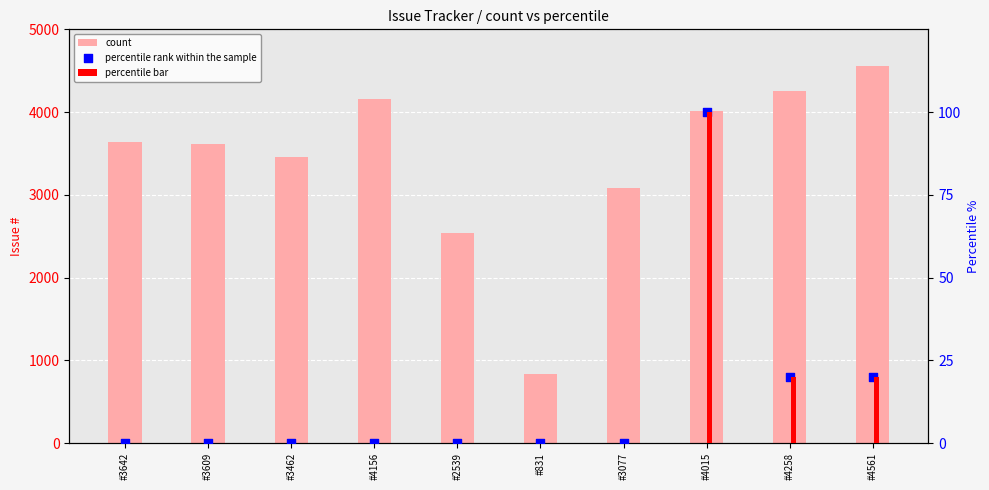

Which series reaches the minimum Y coordinate?

percentile bar